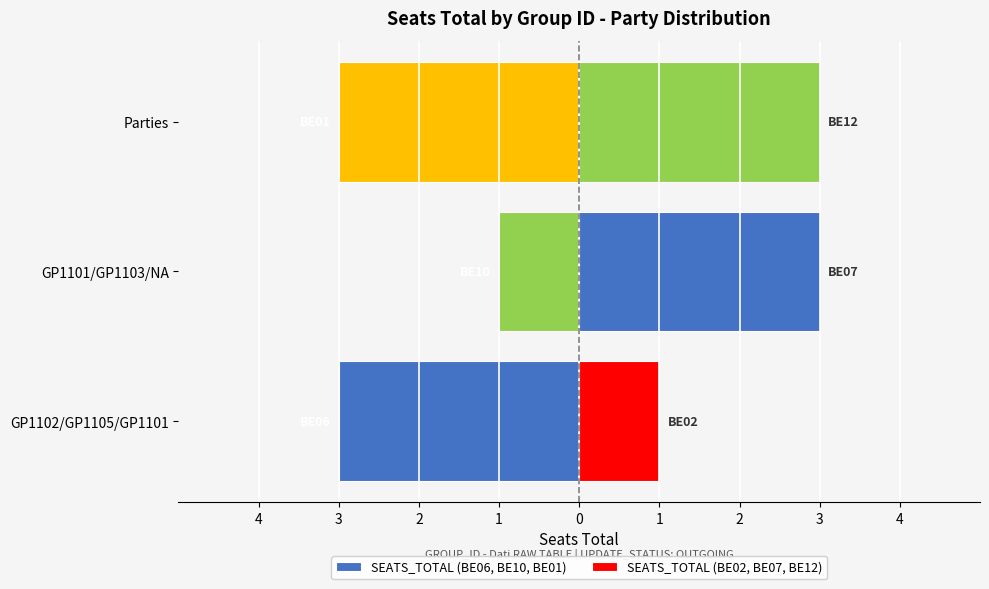

What is the value of the SEATS_TOTAL (BE06, BE10, BE01) bar at the 2nd from the left?

-1